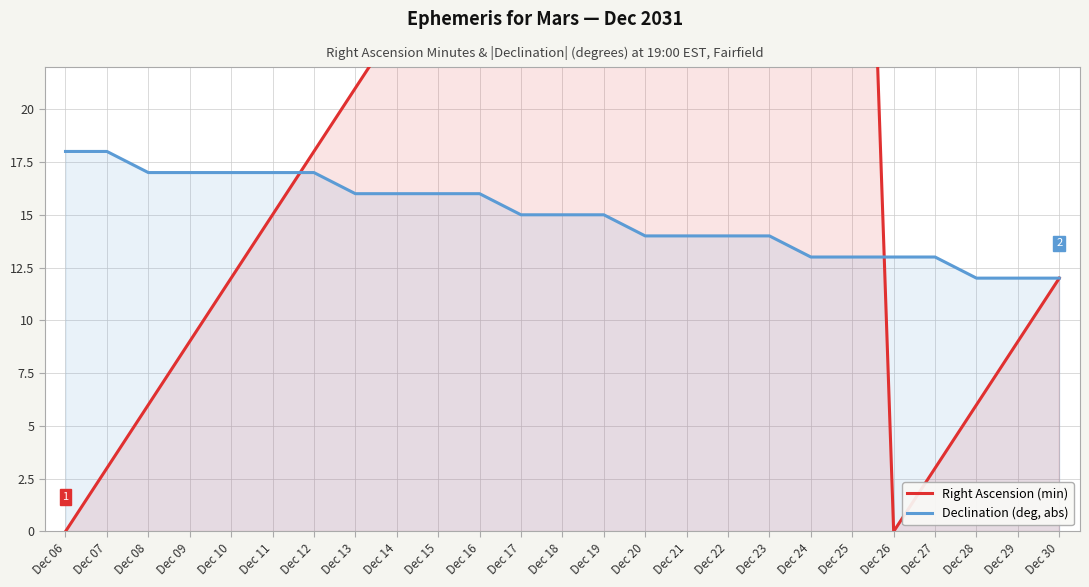

Which series changed the most between Dec 09 and Dec 18?

Right Ascension (min)